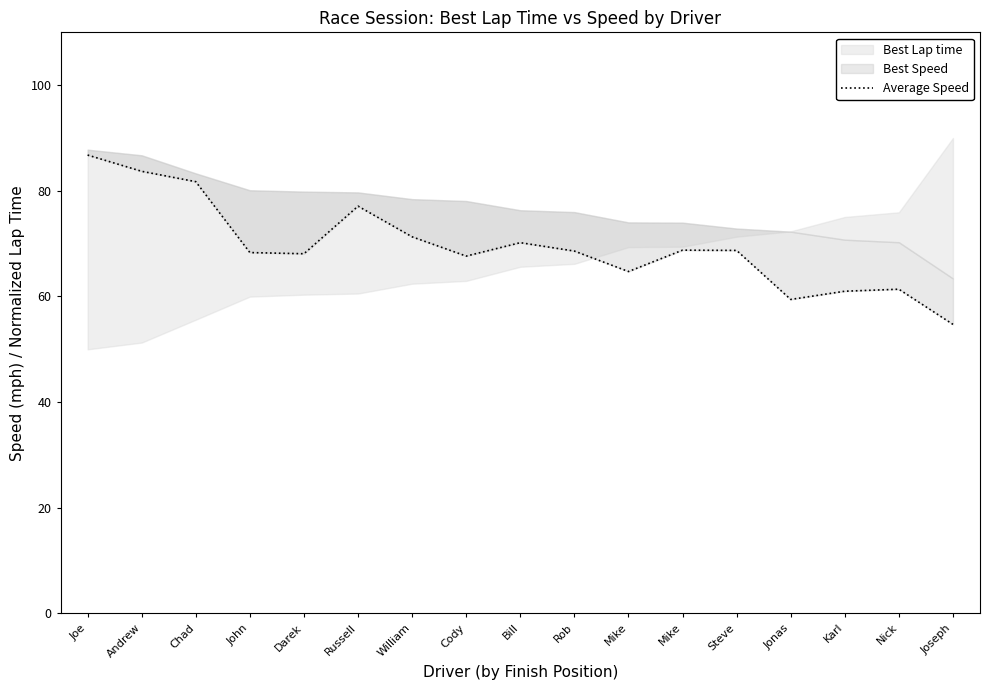

Between William and Karl, which is larger?

William